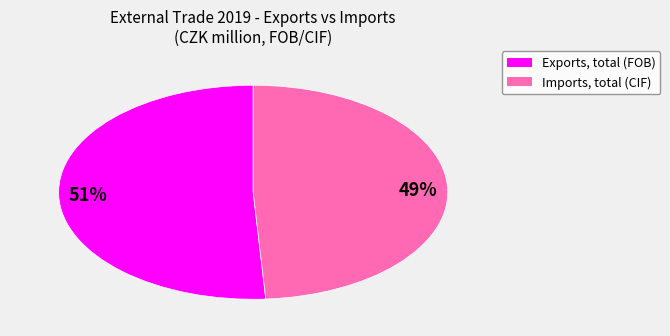

What percentage is the 49% slice, to the nearest percent?

49%